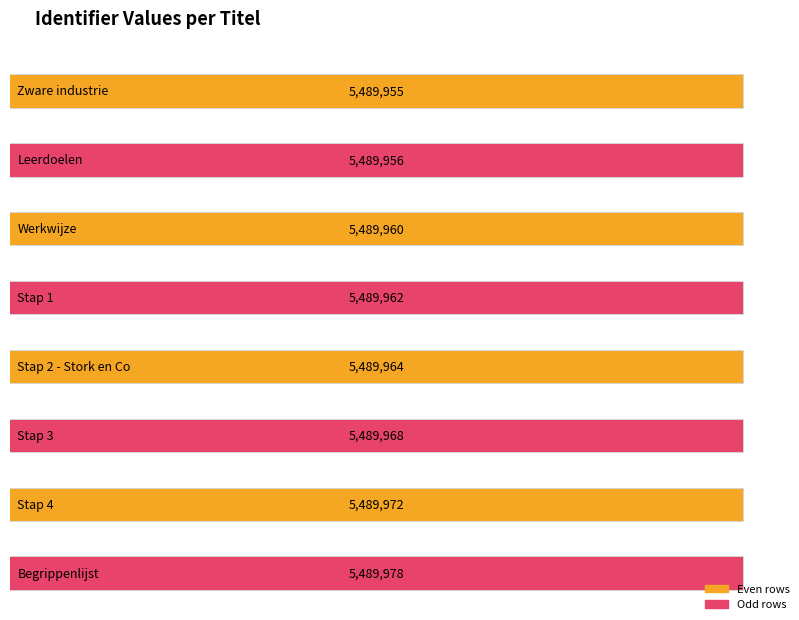

Is it true that the value at Zware industrie is 5489955?

True